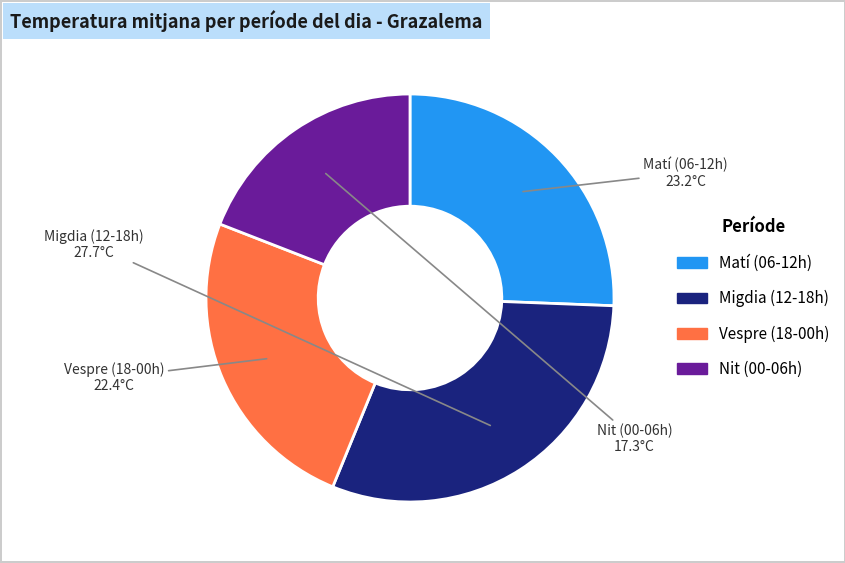

Is there a majority slice in this chart?

No